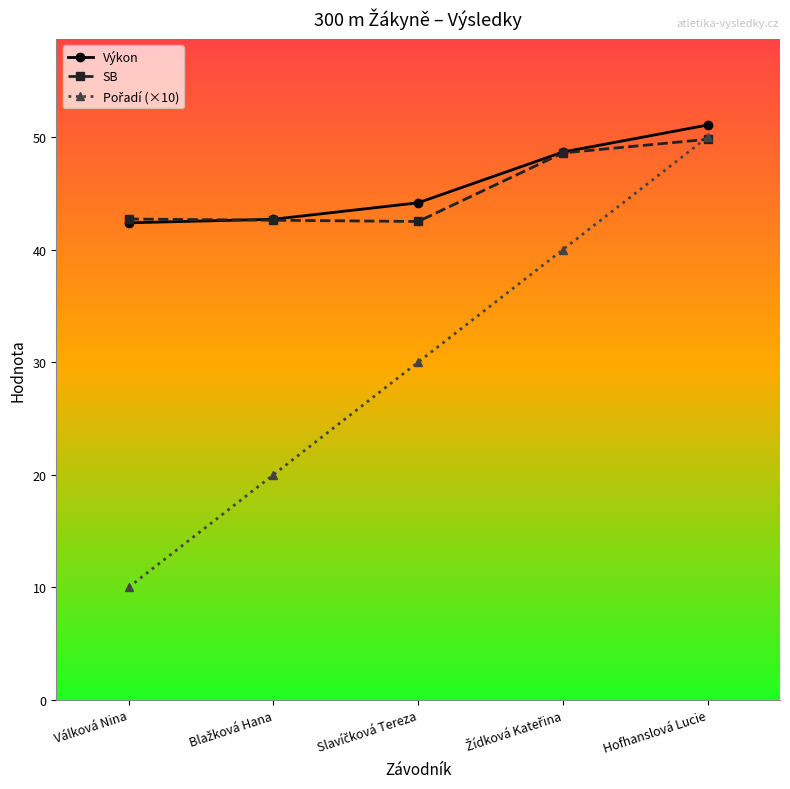

What is the difference between the highest and lowest values at Hofhanslová Lucie?

1.3